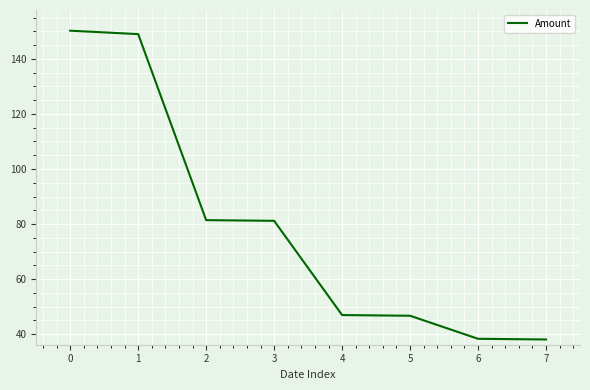

The chart shows a value of 41.6 at 0. True or false?

False